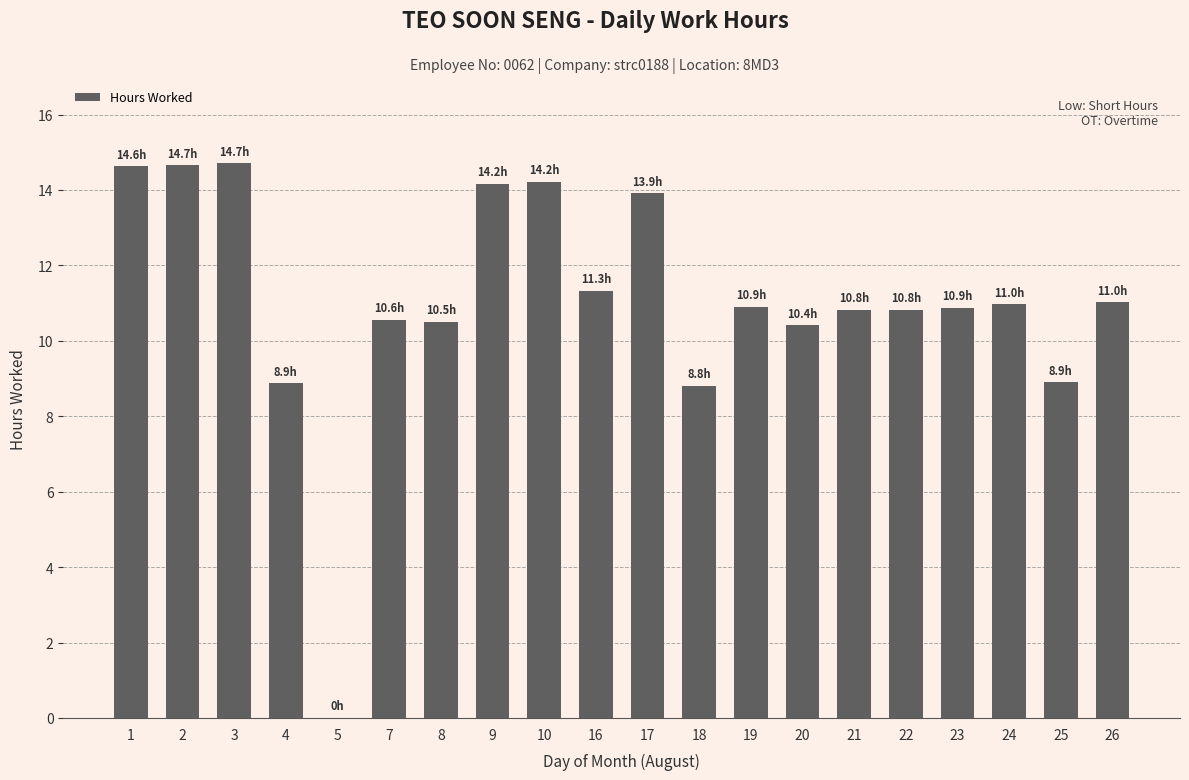

True or false: the data shows 6.8 at 21.

False